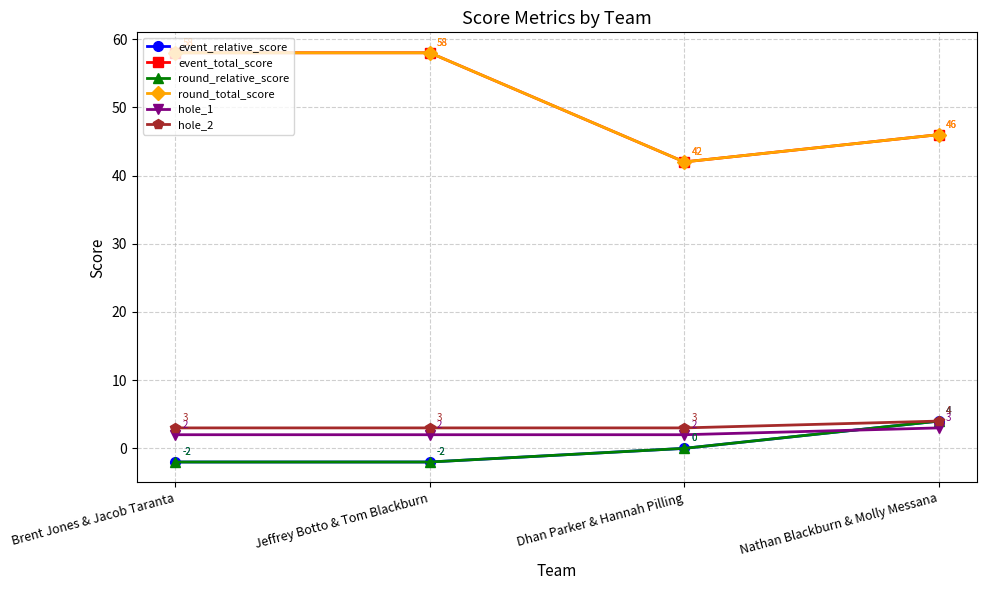

Is the value of hole_1 at Brent Jones & Jacob Taranta greater than the value of round_total_score at Brent Jones & Jacob Taranta?

No